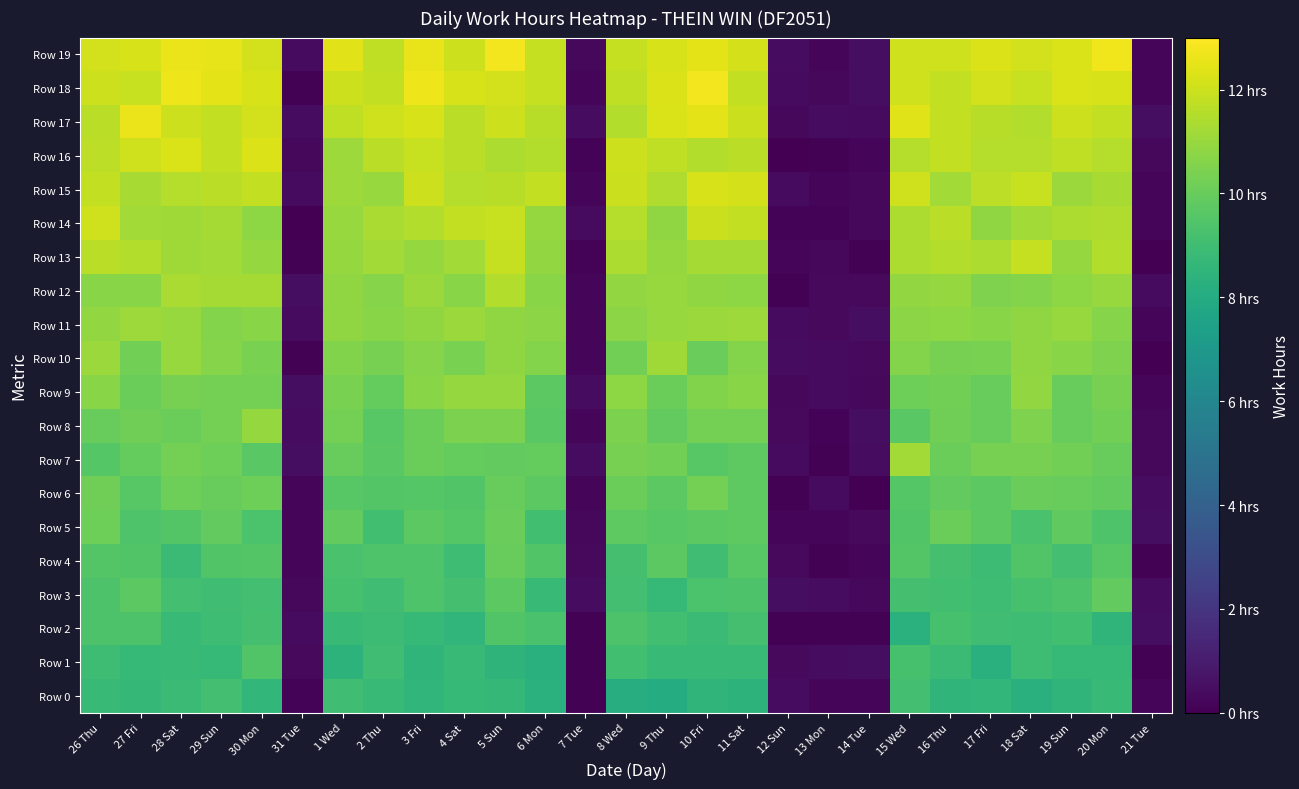

At how many categories does at least one series exceed 7?

21